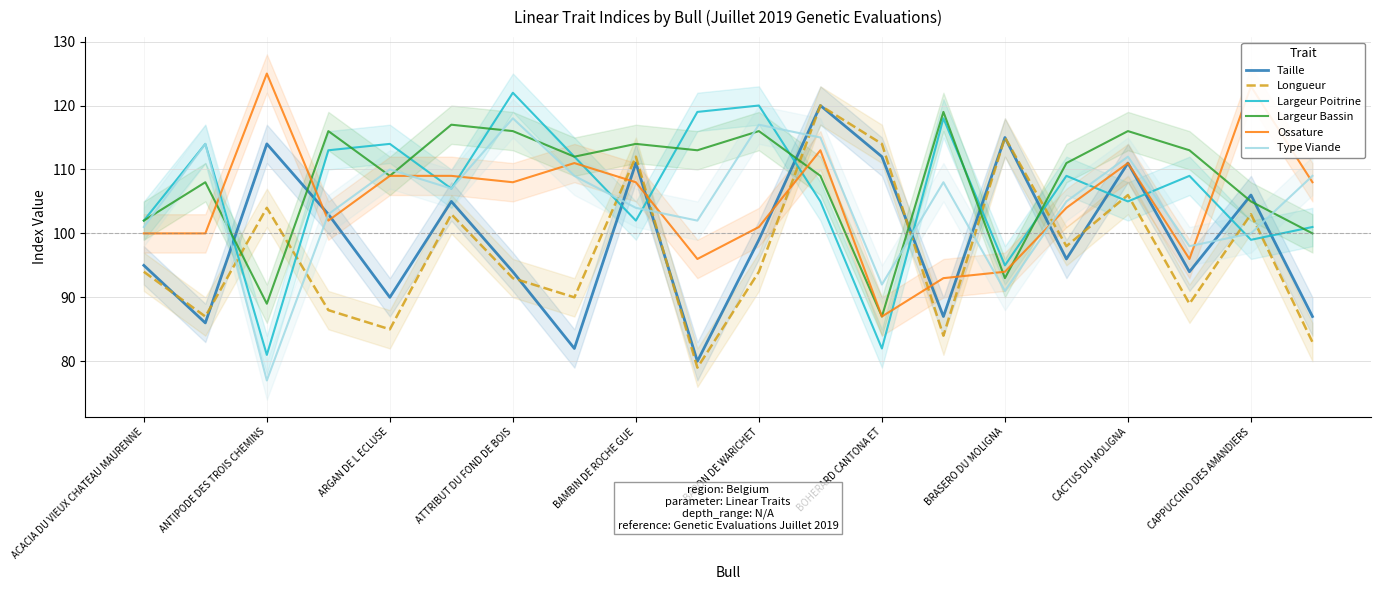

The Taille series shows 64 at 11. True or false?

False